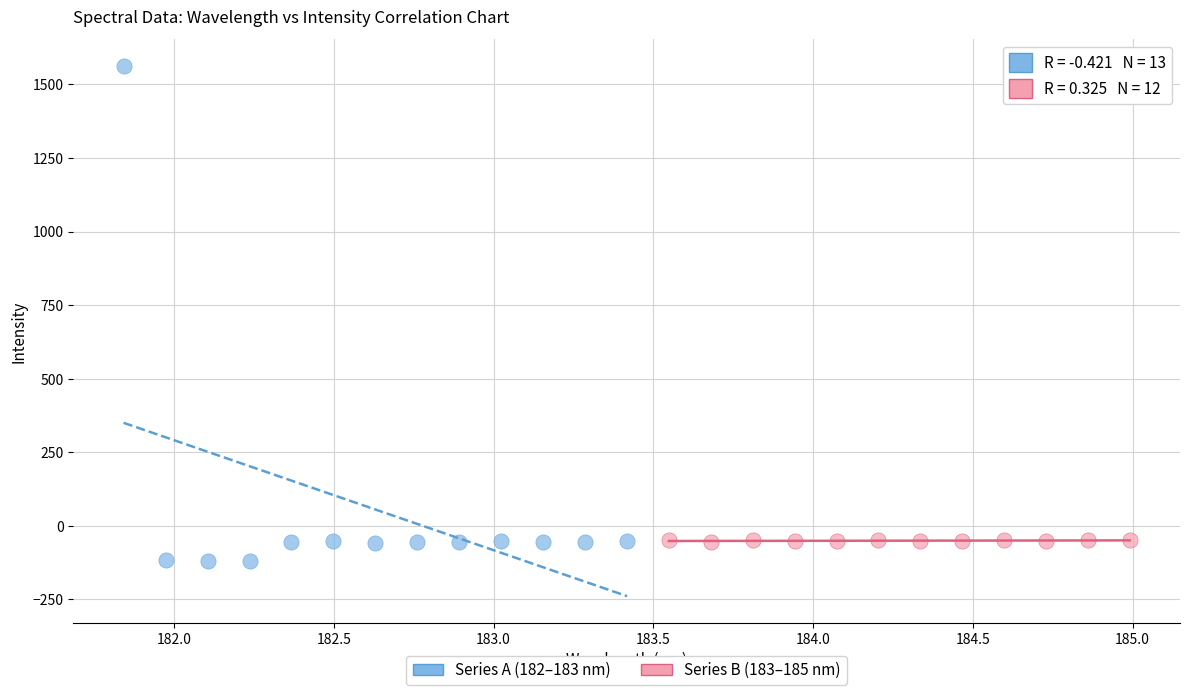

Which series reaches the maximum Y coordinate?

Series A (182–183 nm)